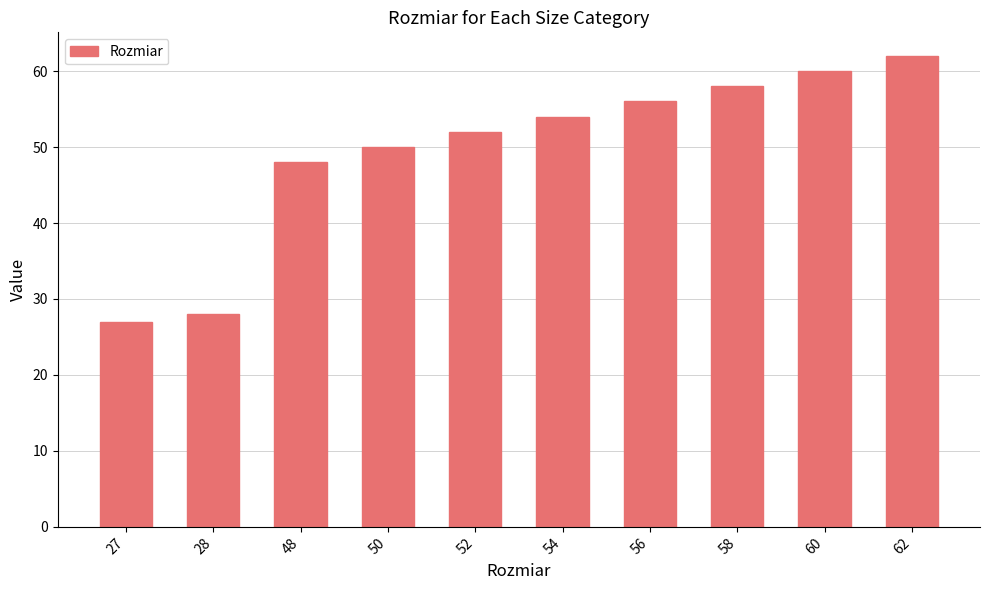

Approximately how many times larger is the value at 54 compared to 50?

1.1